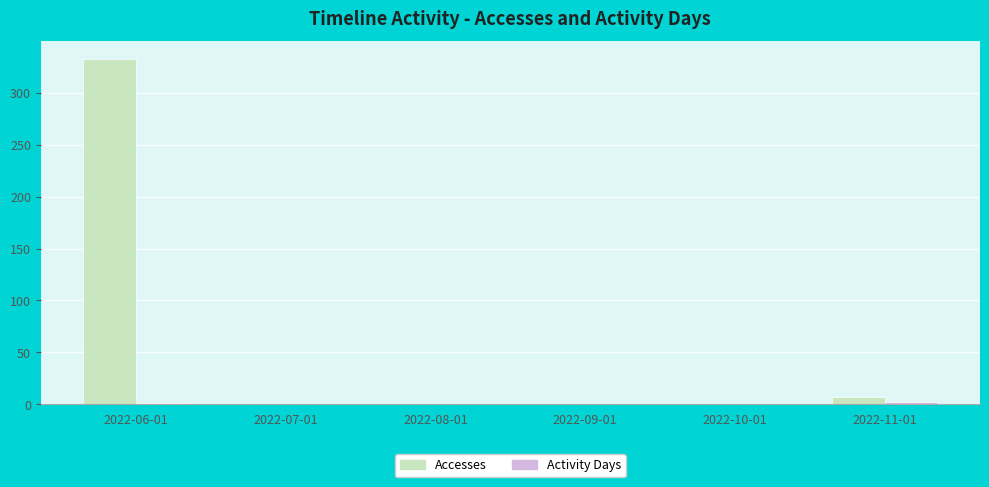

How many groups of bars are there?

6